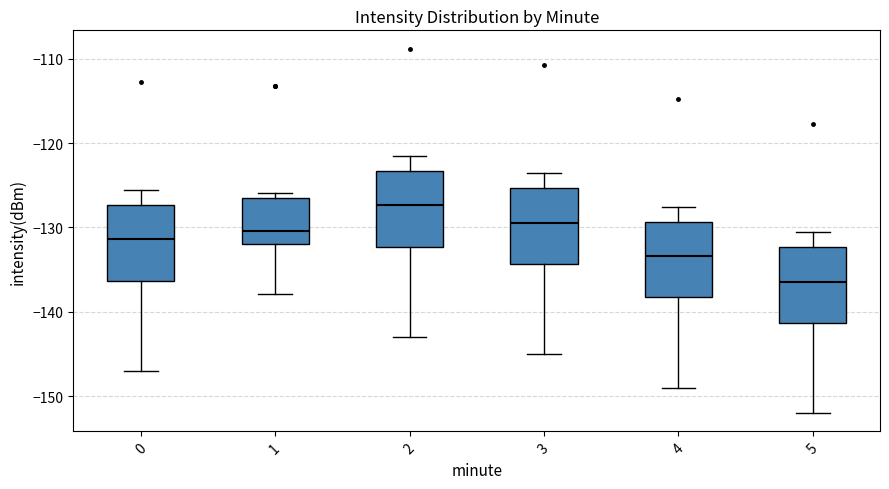

Which box's median line is the lowest?

5